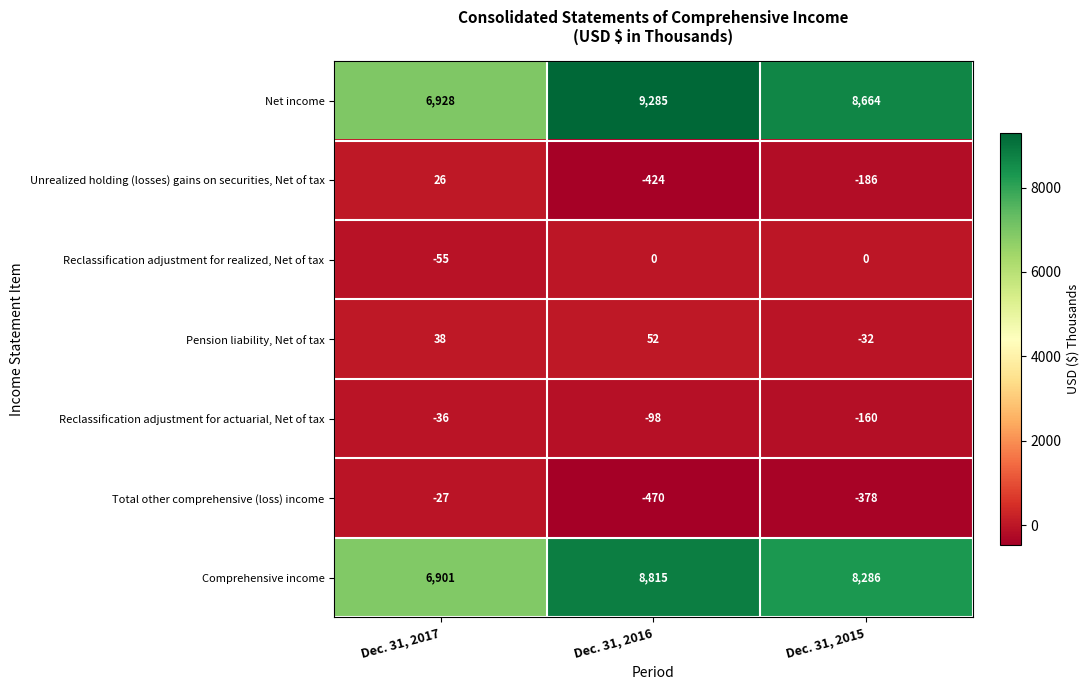

How many Comprehensive income values are between 6901 and 8815?

3